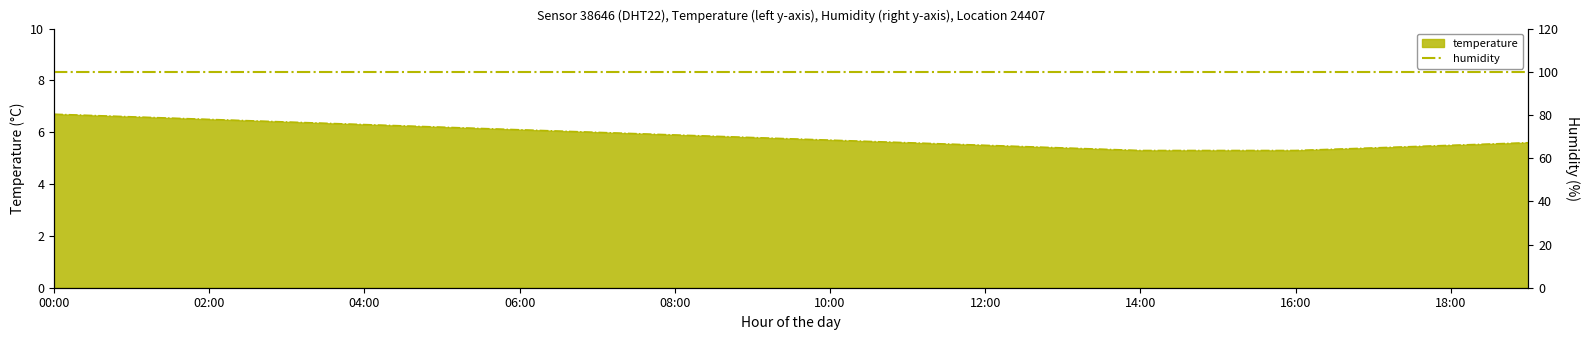

True or false: the data has more than 2 interior local peaks.

False